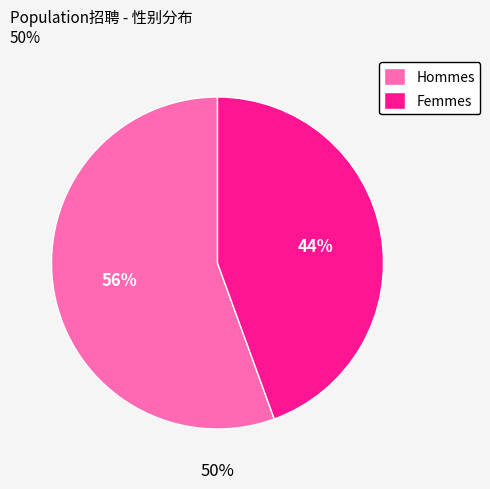

What is the majority slice?

男